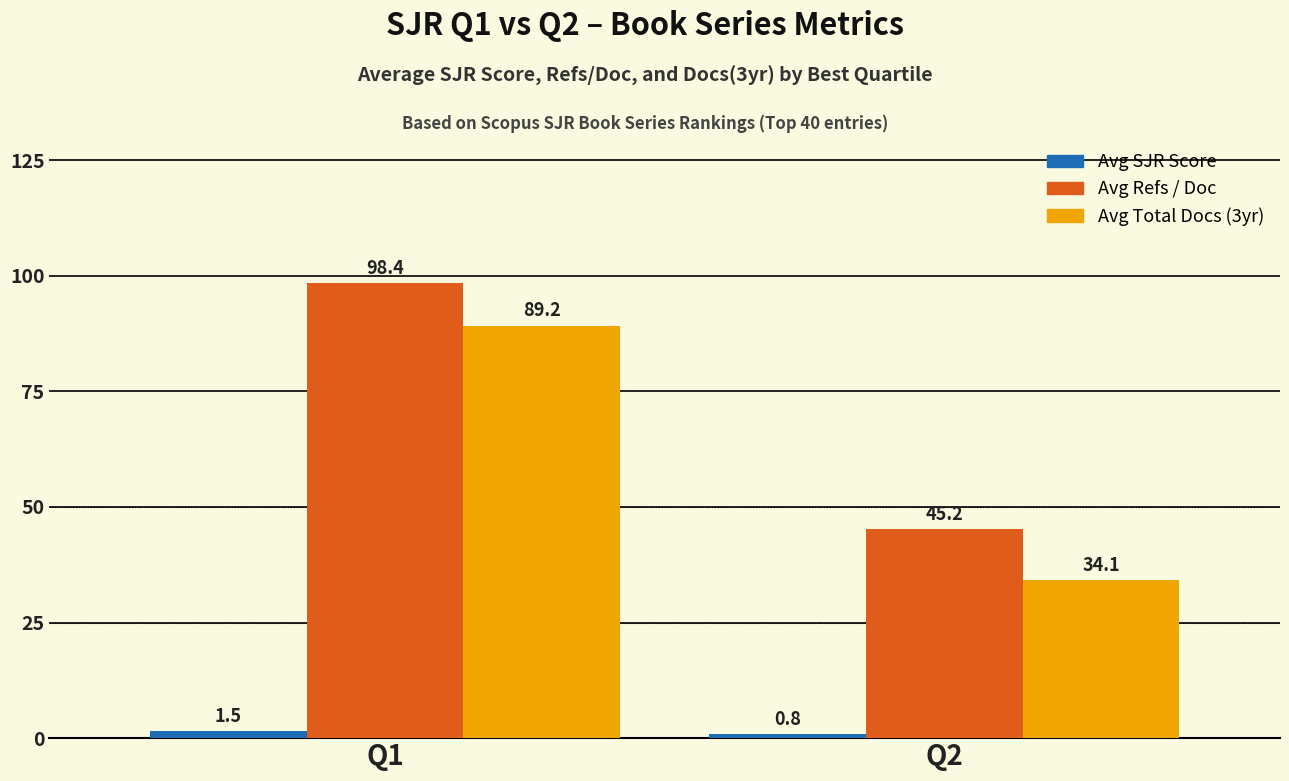

Reading left to right, list all the values displayed in this chart.

Avg SJR Score: Q1=1.5	Q2=0.8
Avg Refs / Doc: Q1=98.4	Q2=45.2
Avg Total Docs (3yr): Q1=89.2	Q2=34.1